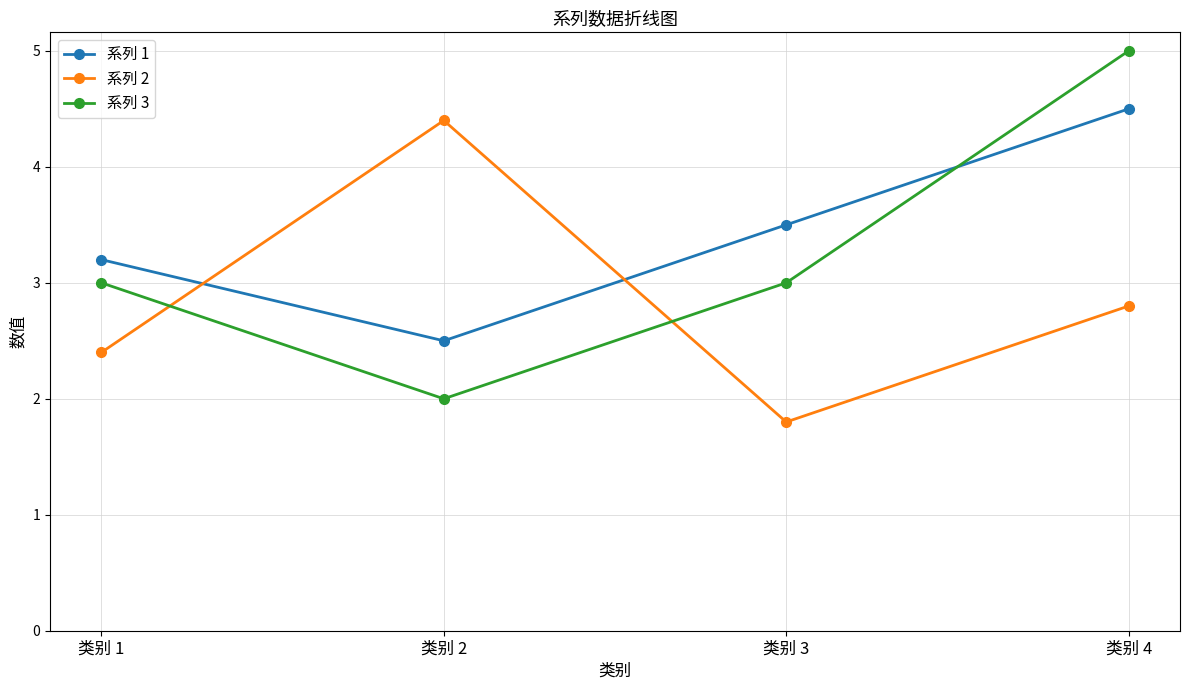

True or false: 系列 3 and 系列 2 cross at least once.

True